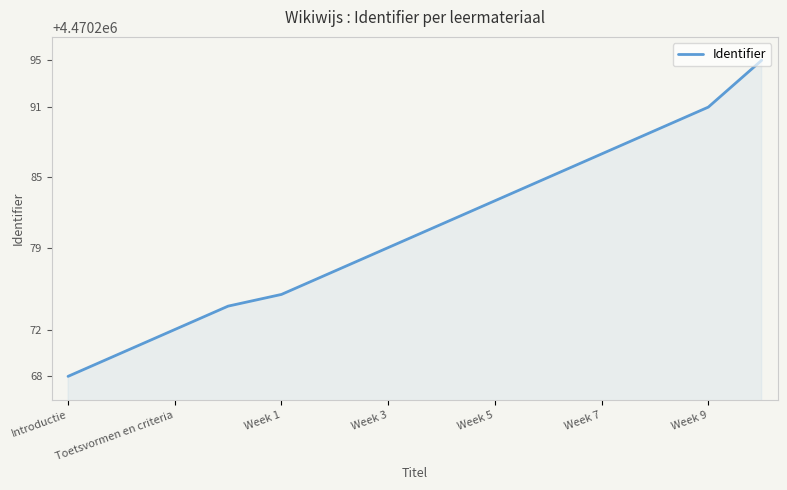

What is the greatest value displayed?

4470295